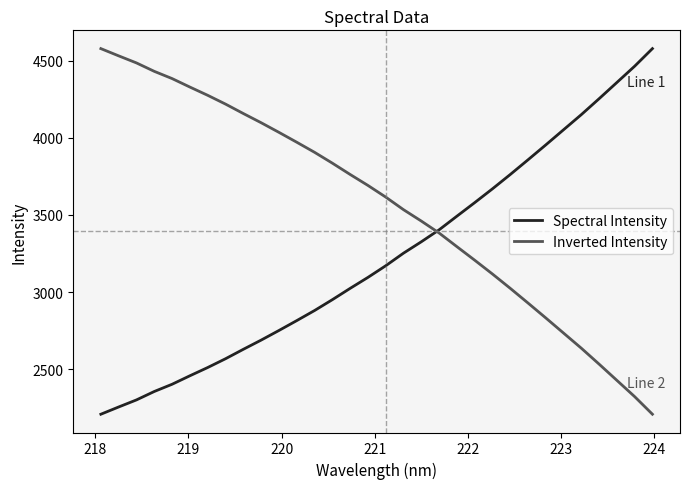

What is the maximum value shown in the chart?

4579.6